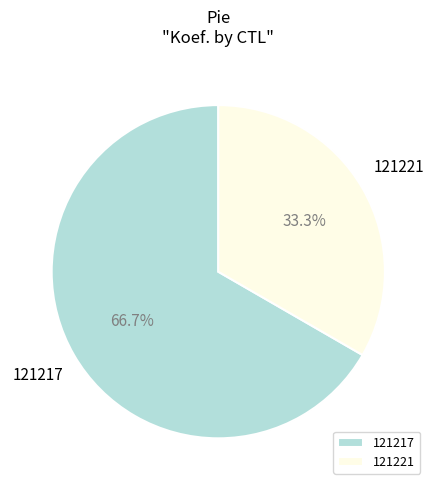

To the nearest percent, what is the difference between the 121217 and 121221 slice percentages?

33%